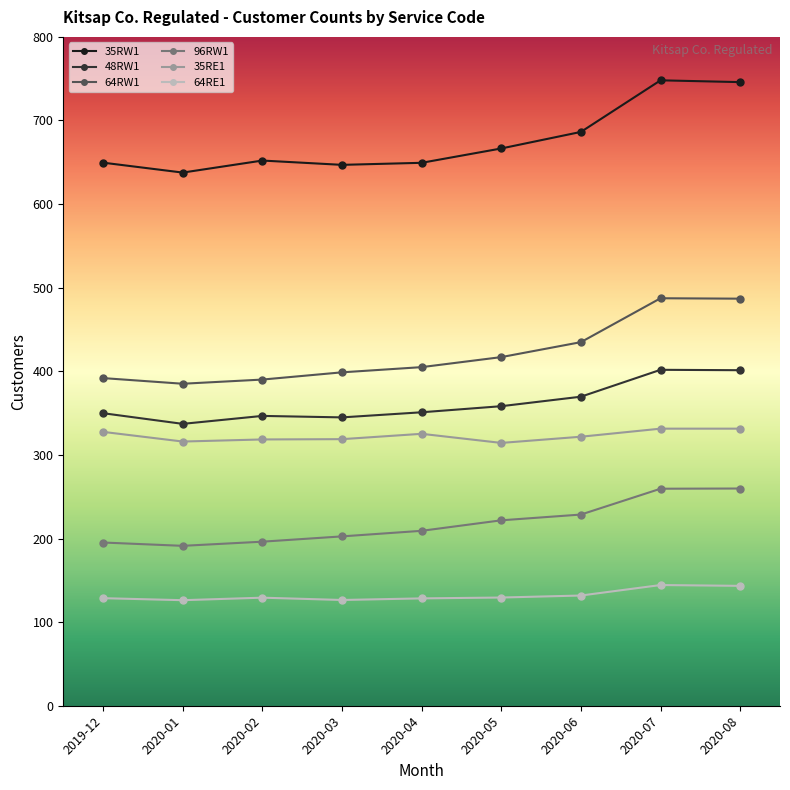

What is the difference between the 35RE1 values at 2020-05 and 2019-12?

13.2